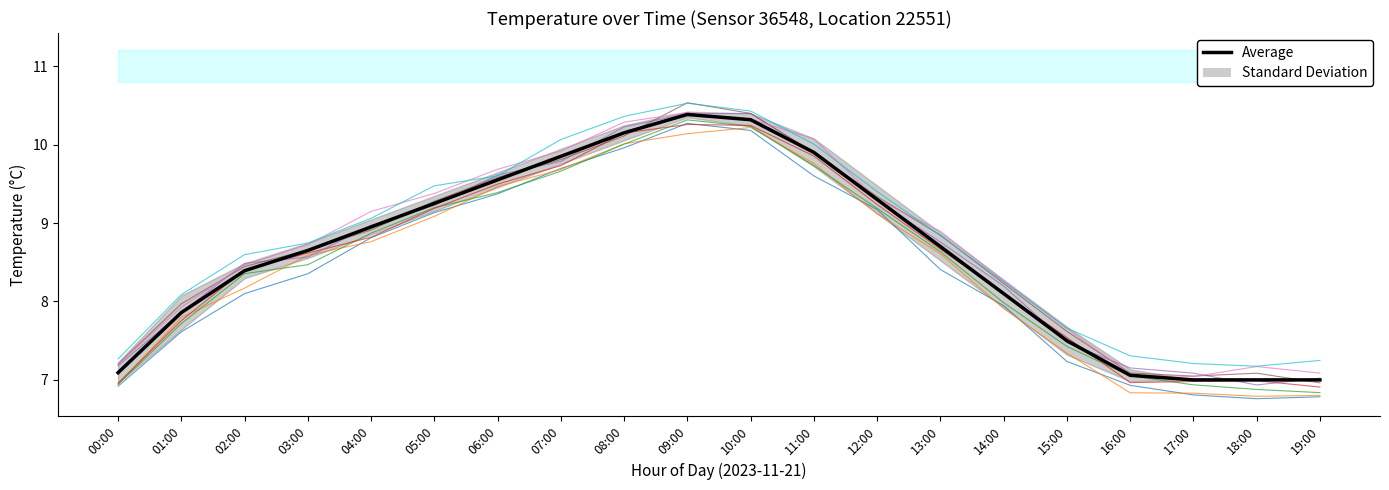

Reading left to right, extract all data points from this chart.

00:00=7.1	01:00=7.9	02:00=8.4	03:00=8.7	04:00=8.9	05:00=9.2	06:00=9.5	07:00=9.9	08:00=10.2	09:00=10.4	10:00=10.3	11:00=9.9	12:00=9.3	13:00=8.7	14:00=8.1	15:00=7.5	16:00=7.1	17:00=7.0	18:00=7.0	19:00=7.0